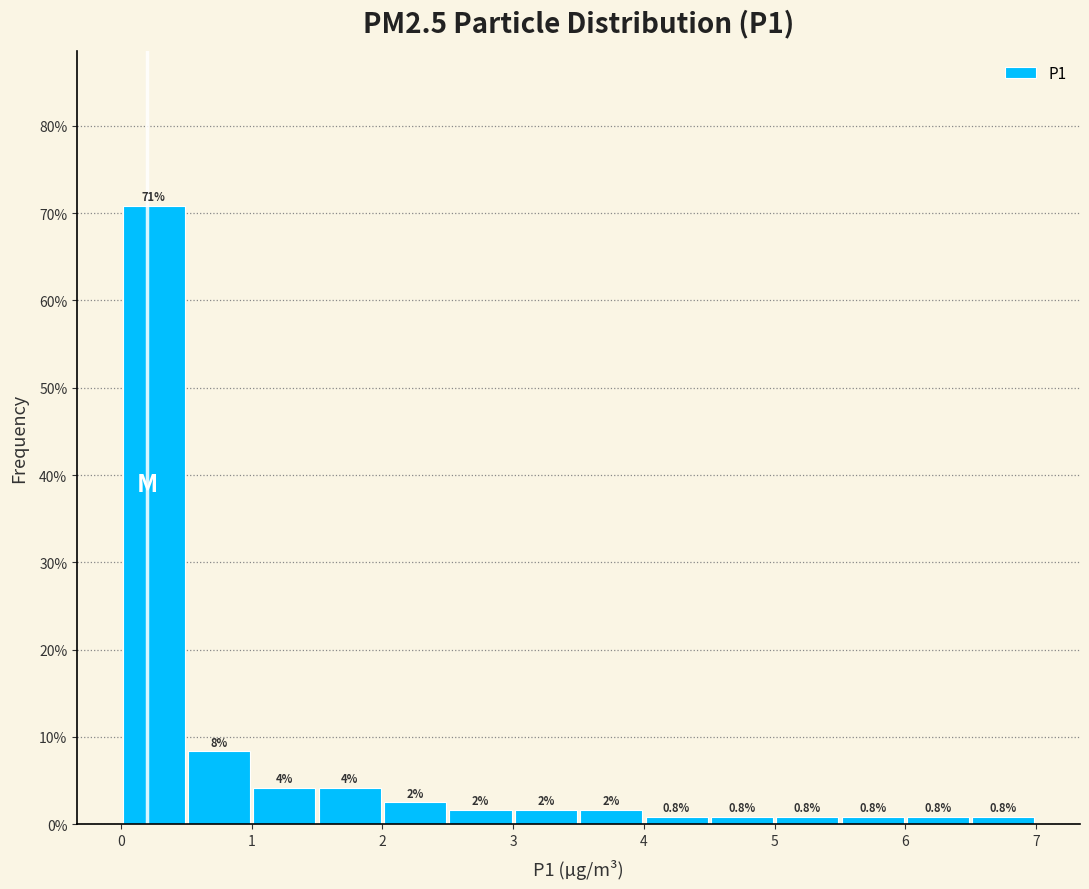

Which range on the x-axis has the tallest bar?

0.0 to 0.5